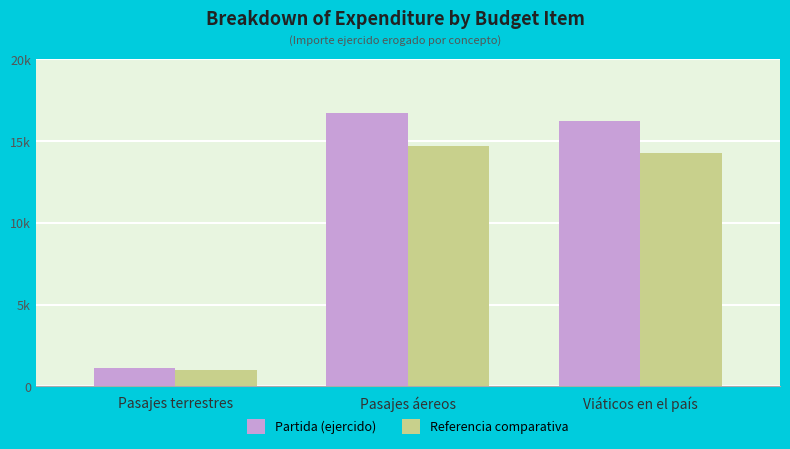

Where is Referencia comparativa nearest to the value 7866?

Viáticos en el país